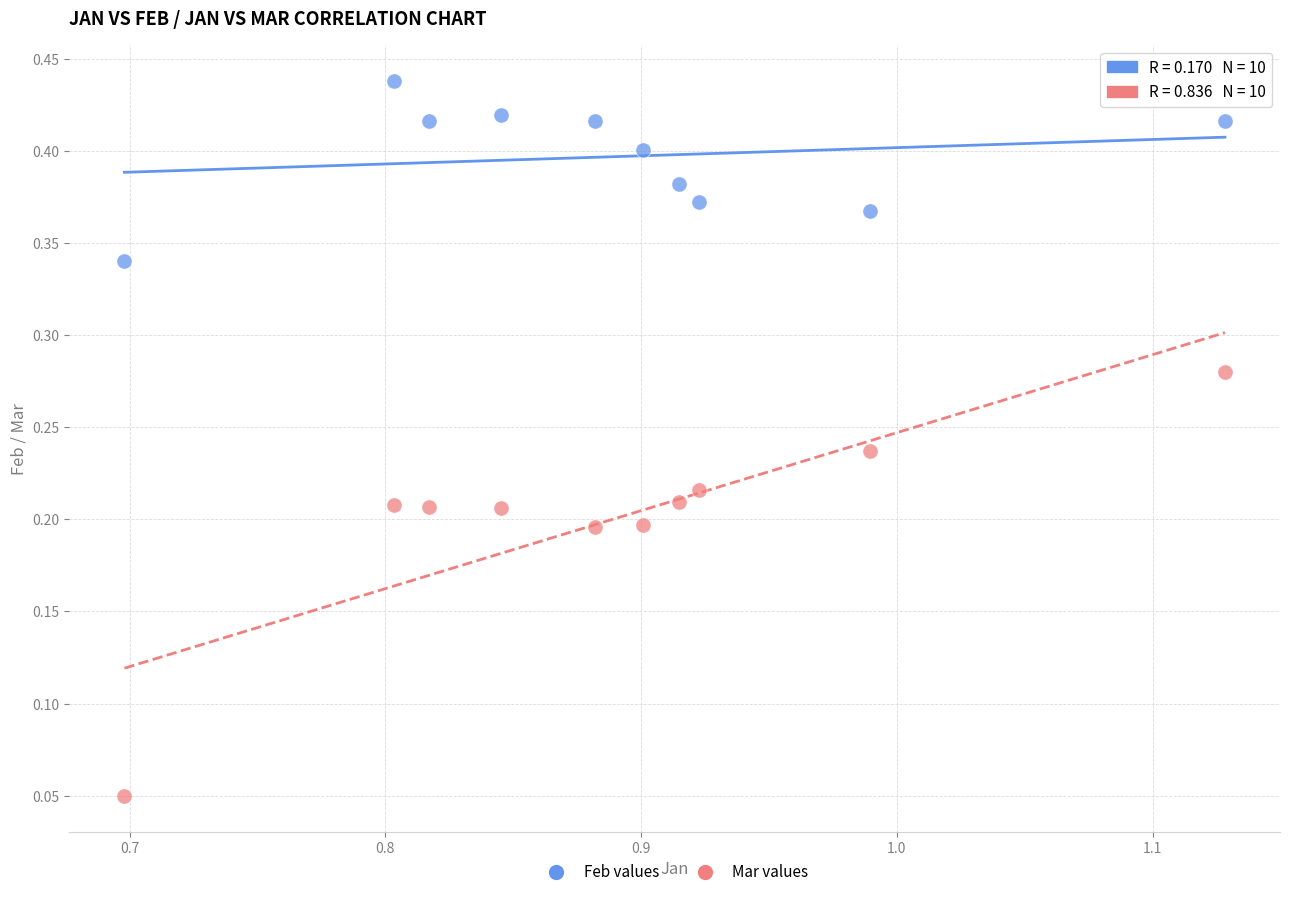

Which series reaches the maximum Y coordinate?

Feb values